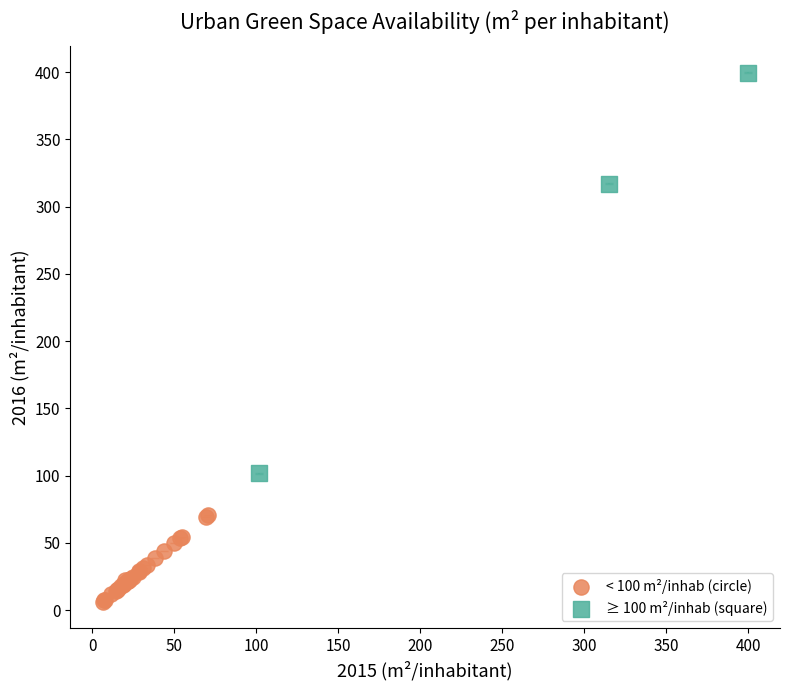

Which series has the widest spread of Y values?

≥ 100 m²/inhab (square)